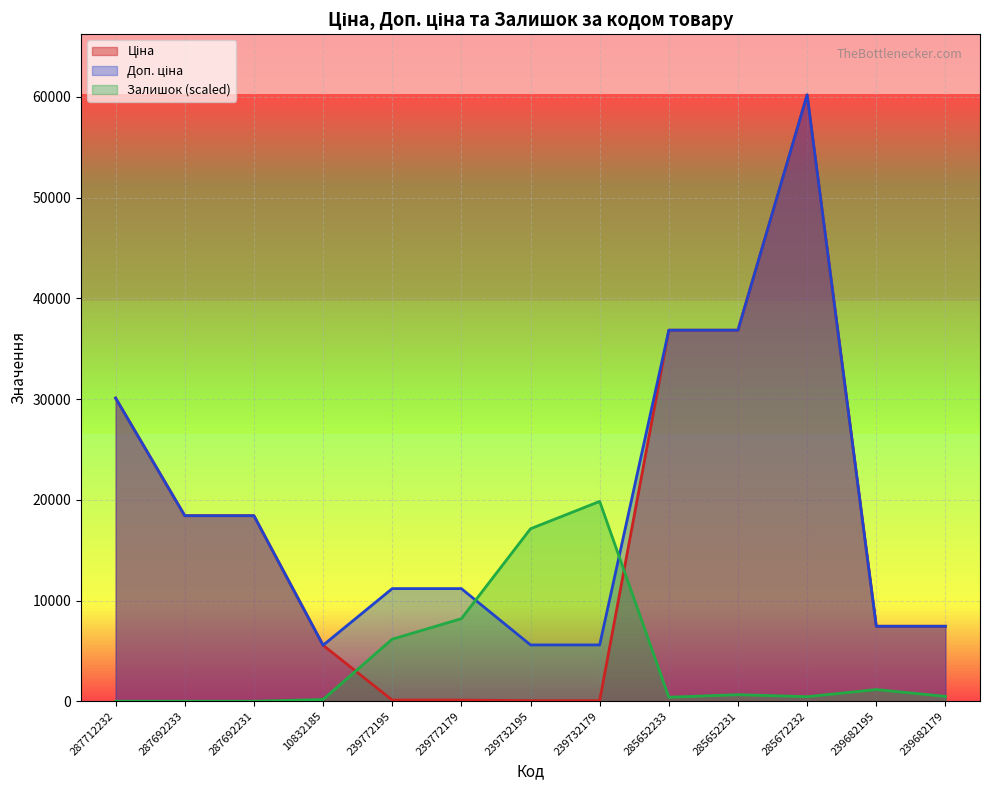

Which series has the largest total across all categories?

Доп. ціна